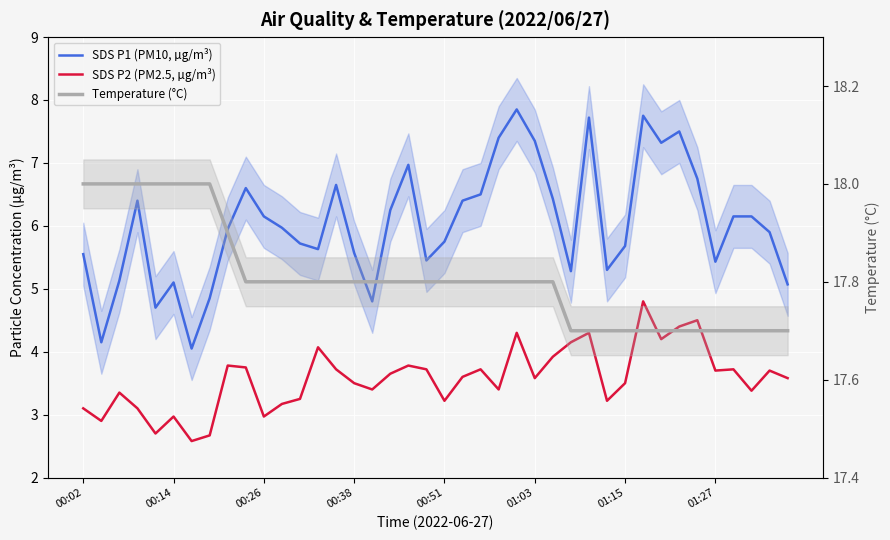

The value of SDS P2 (PM2.5, µg/m³) at 01:15 is 6.2. True or false?

False